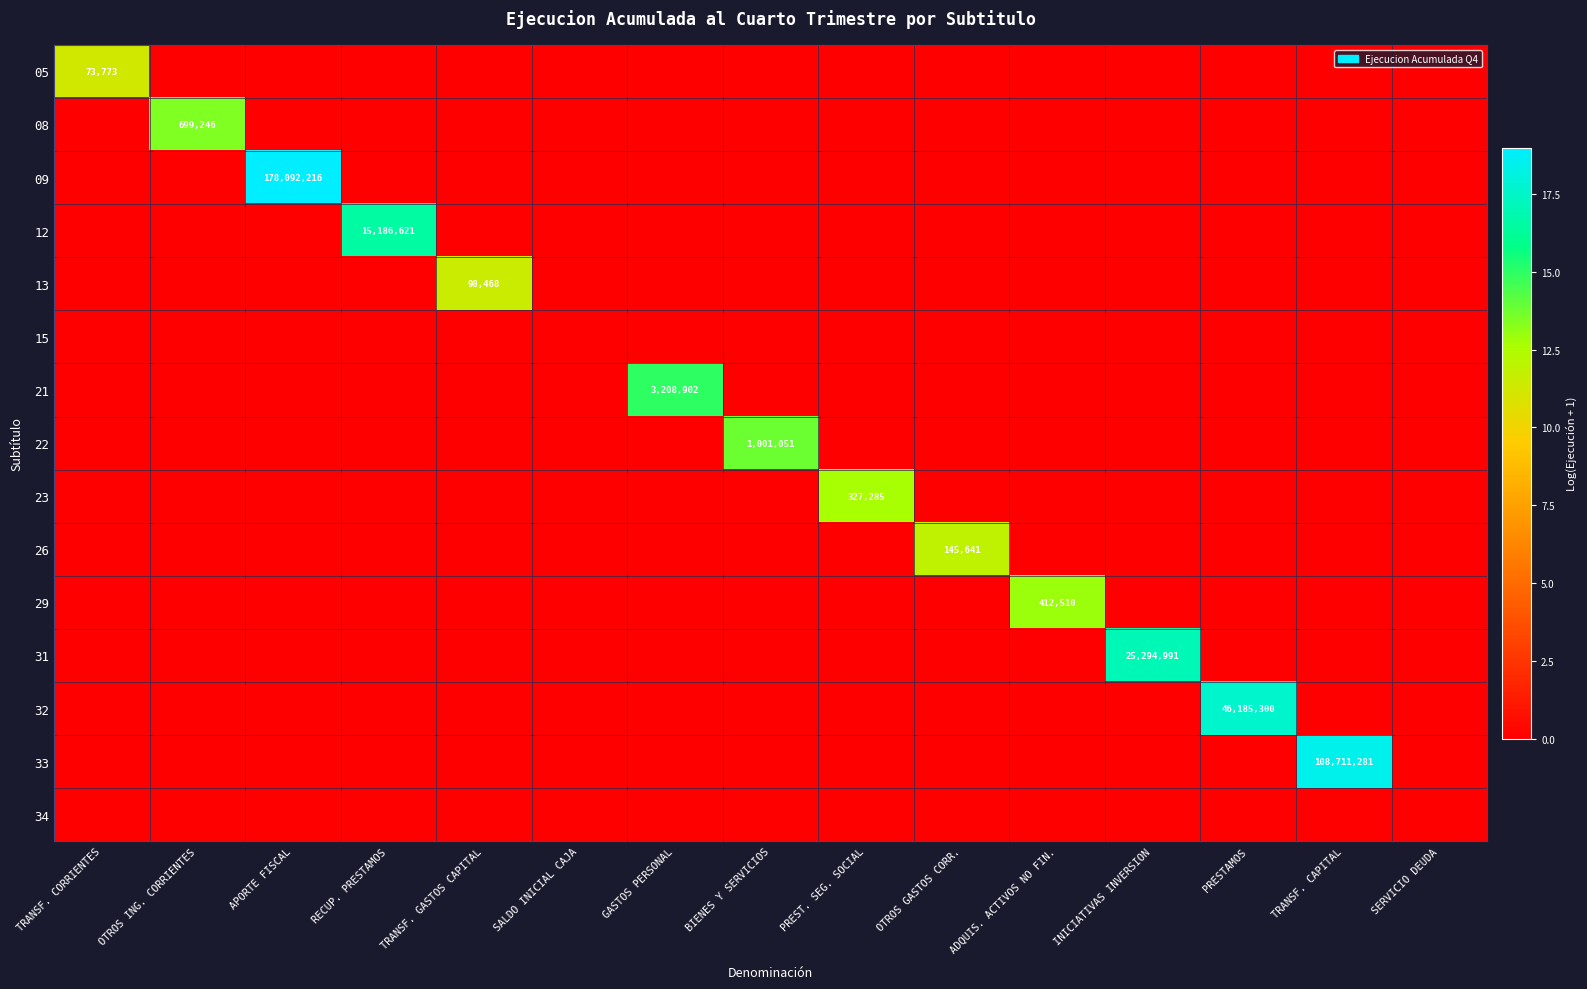

The 29 series shows -7.5 at SERVICIO DEUDA. True or false?

False